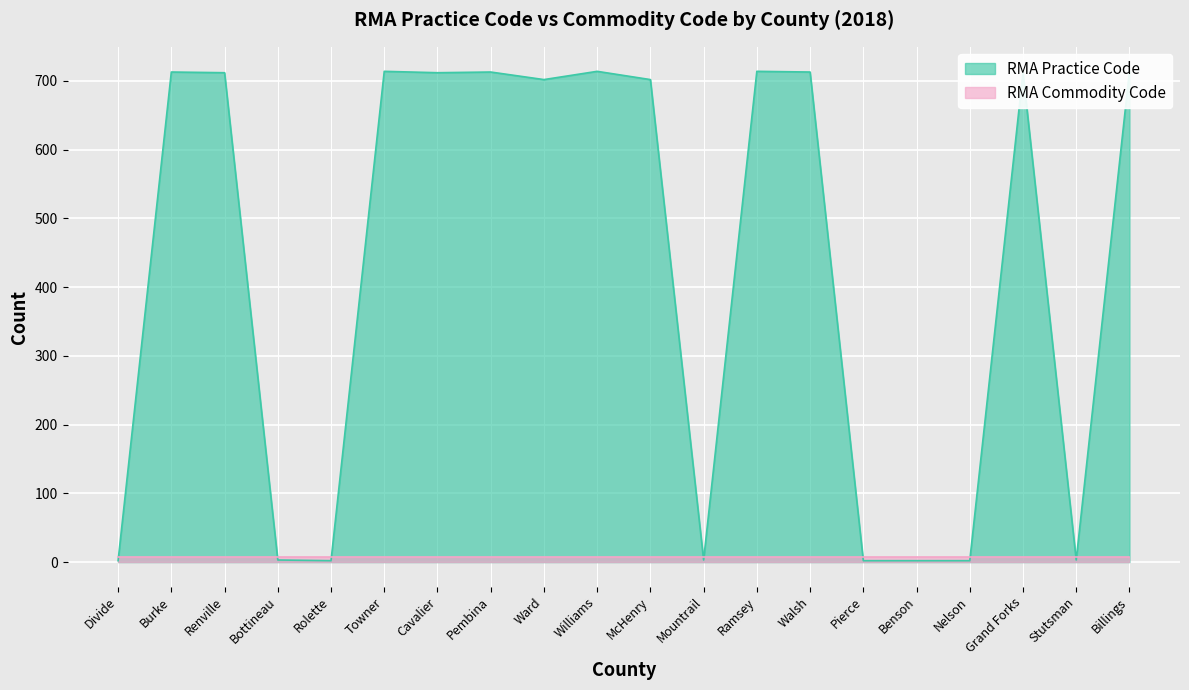

What position from the left is Divide?

1